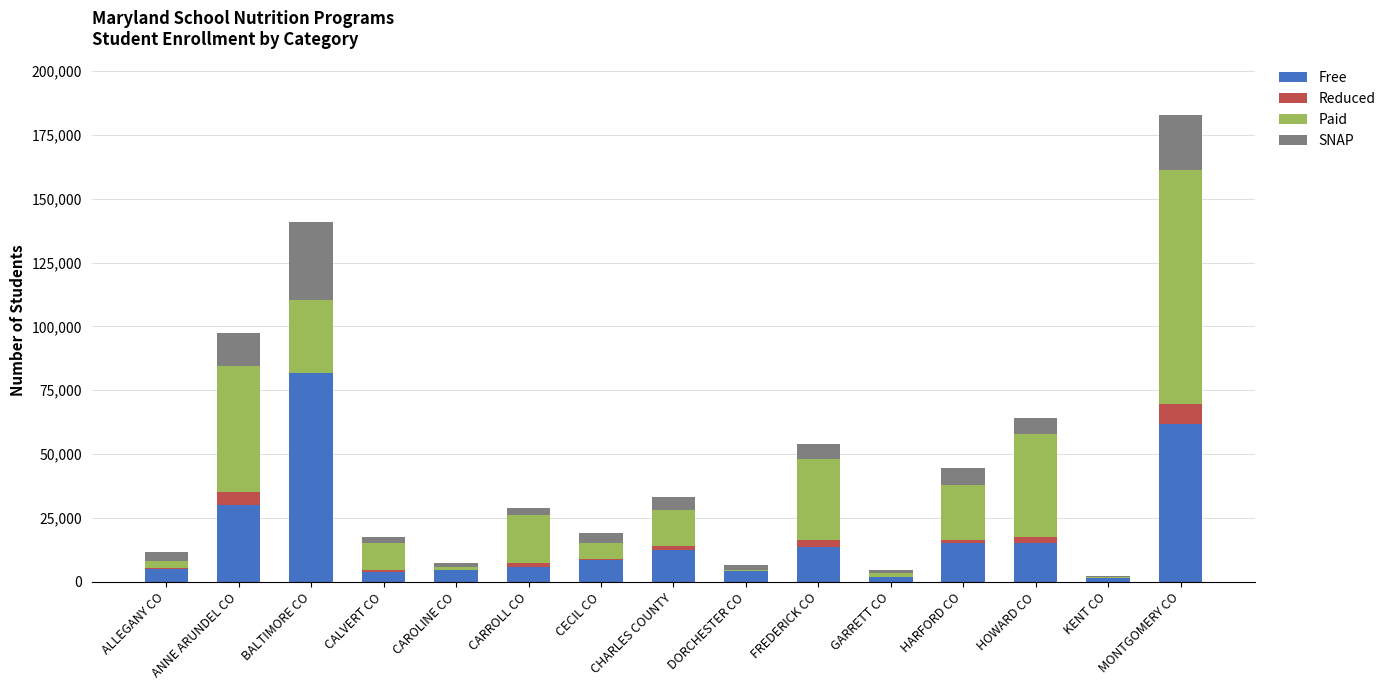

At which category is the sum across all series the highest?

MONTGOMERY CO